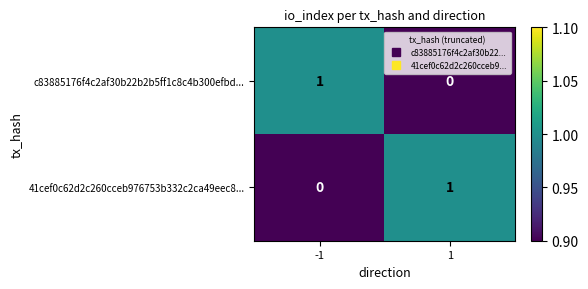

Is the value of 41cef0c62d2c260cceb976753b332c2ca49eec8... at 1 greater than the value of c83885176f4c2af30b22b2b5ff1c8c4b300efbd... at 1?

Yes